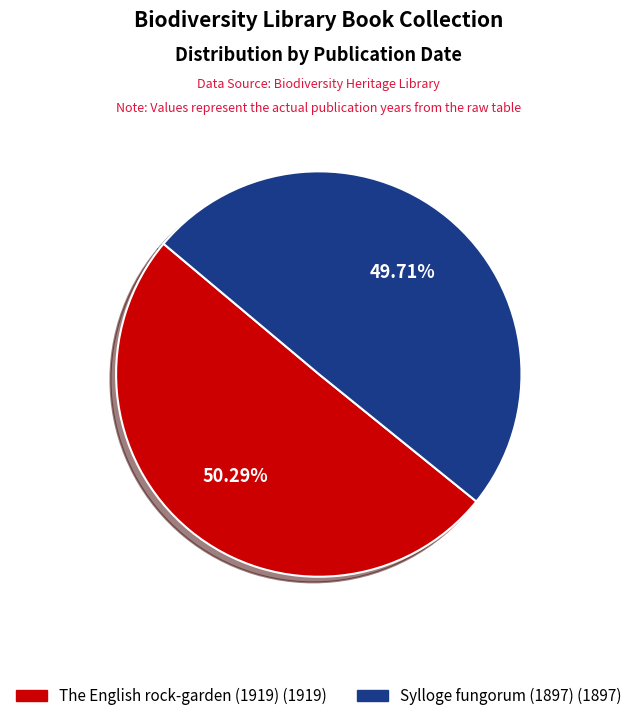

Does any single category account for the majority?

Yes